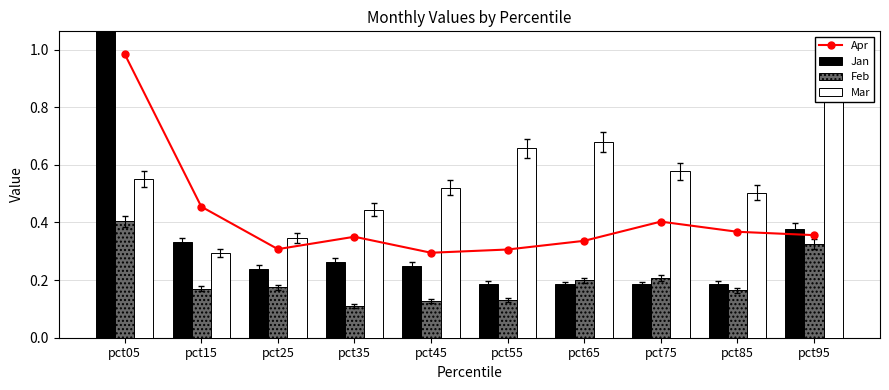

What is the average value of the Feb series?

0.2